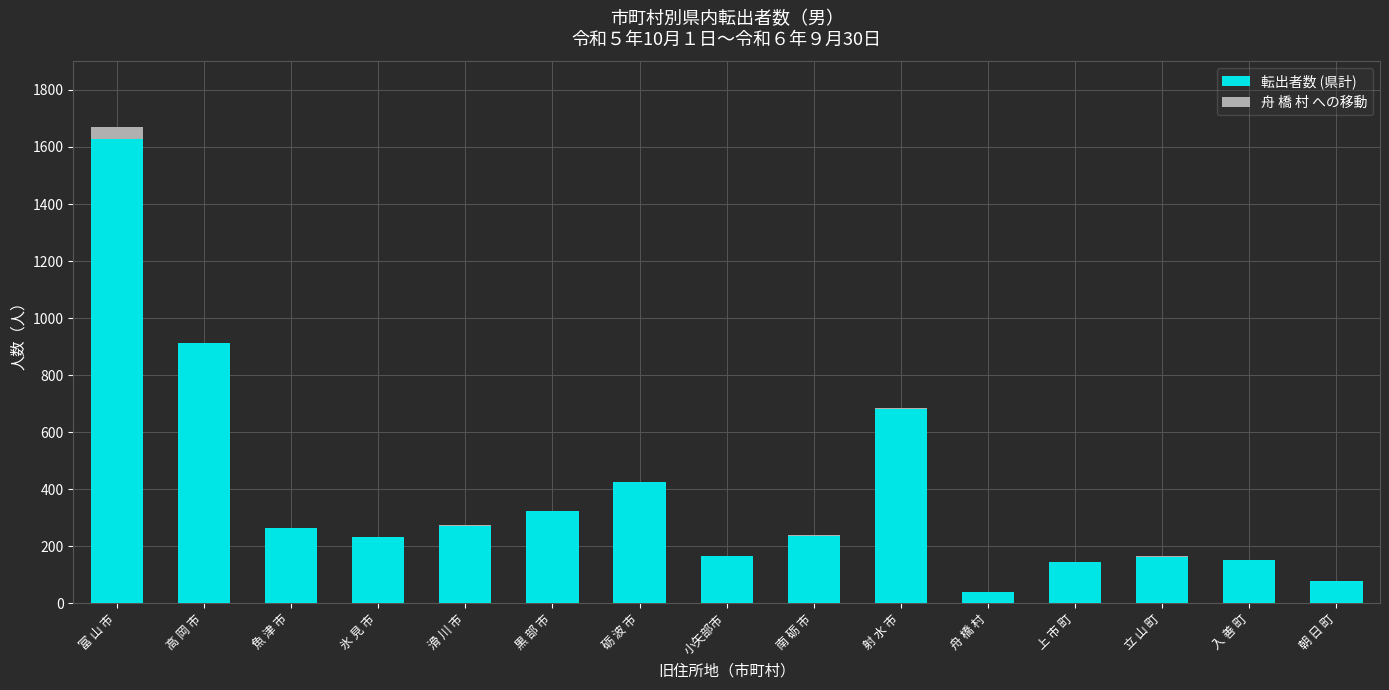

At which label does 転出者数 (県計) reach its peak?

富 山 市